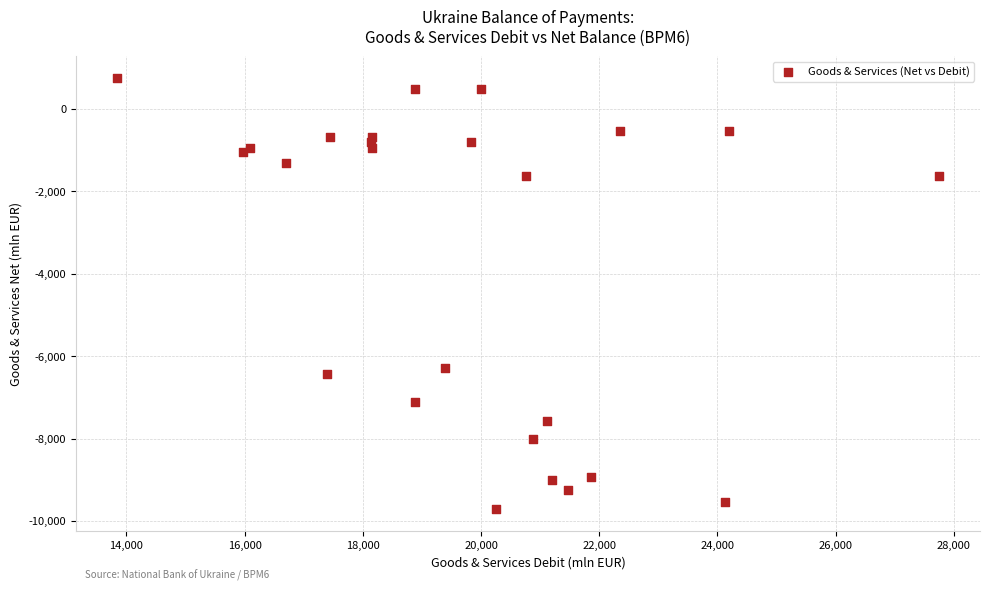

What is the range of Y values (max minus min)?

10479.9